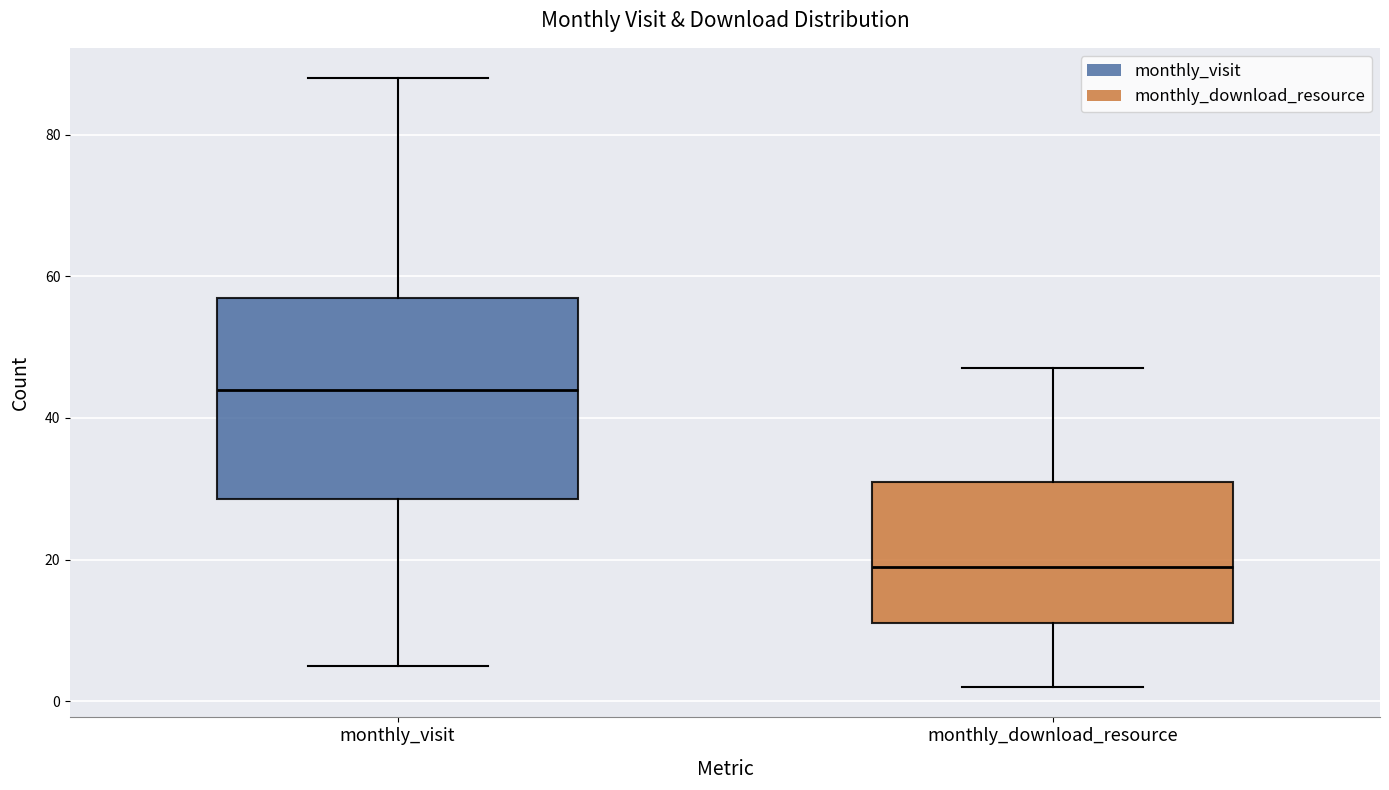

Reading left to right, read every box against the y-axis: the position of its median line, the range the box covers, and the ends of its whiskers. The values are not printed on the chart, so give them approximately, as read against the axis.

monthly_visit: median 44, box 28 to 58, whiskers 6 to 88
monthly_download_resource: median 20, box 12 to 32, whiskers 2 to 48